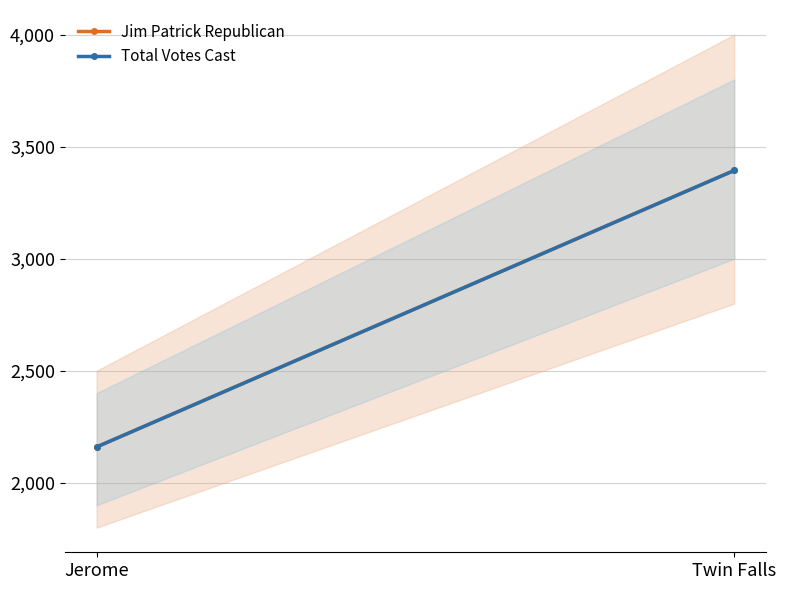

Count the Jim Patrick Republican values in the range 2160 to 3394.

2